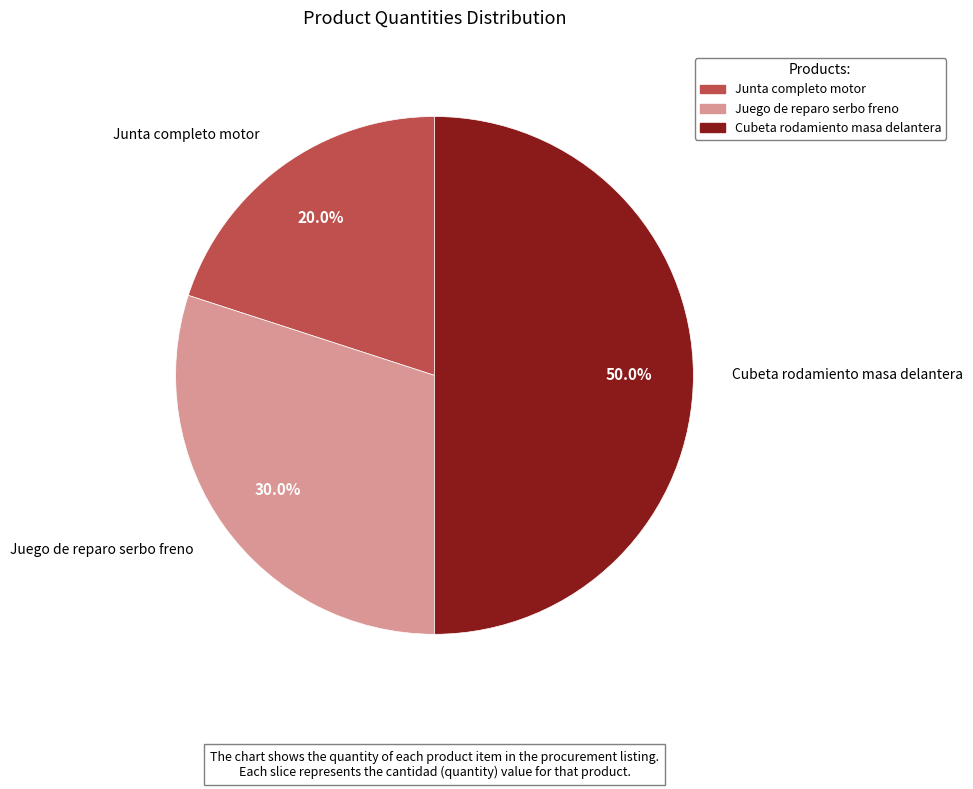

Approximately how many times larger is the value at Cubeta rodamiento masa delantera compared to Juego de reparo serbo freno?

1.7